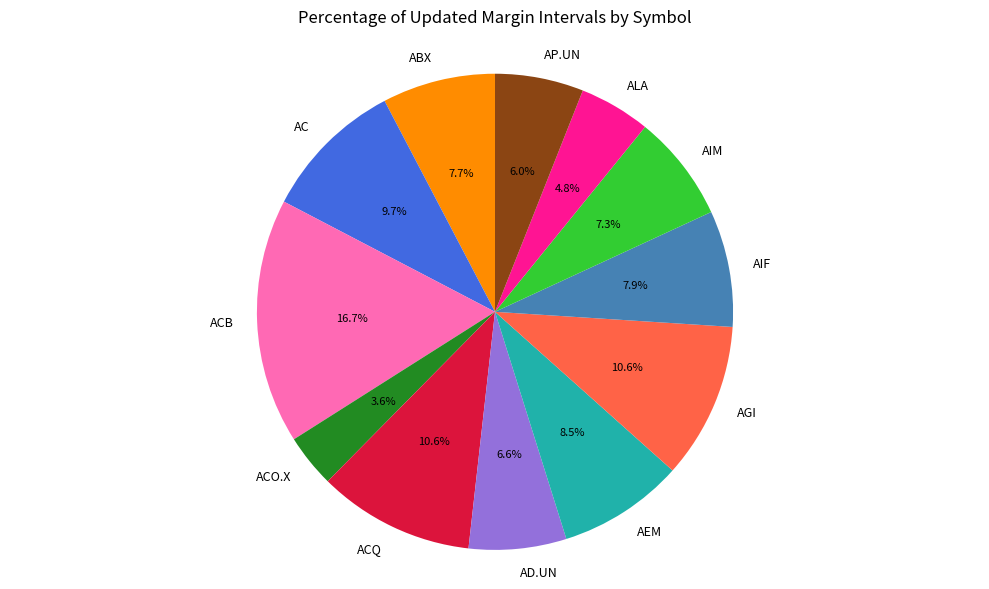

Does AIF represent more than half of the total?

No